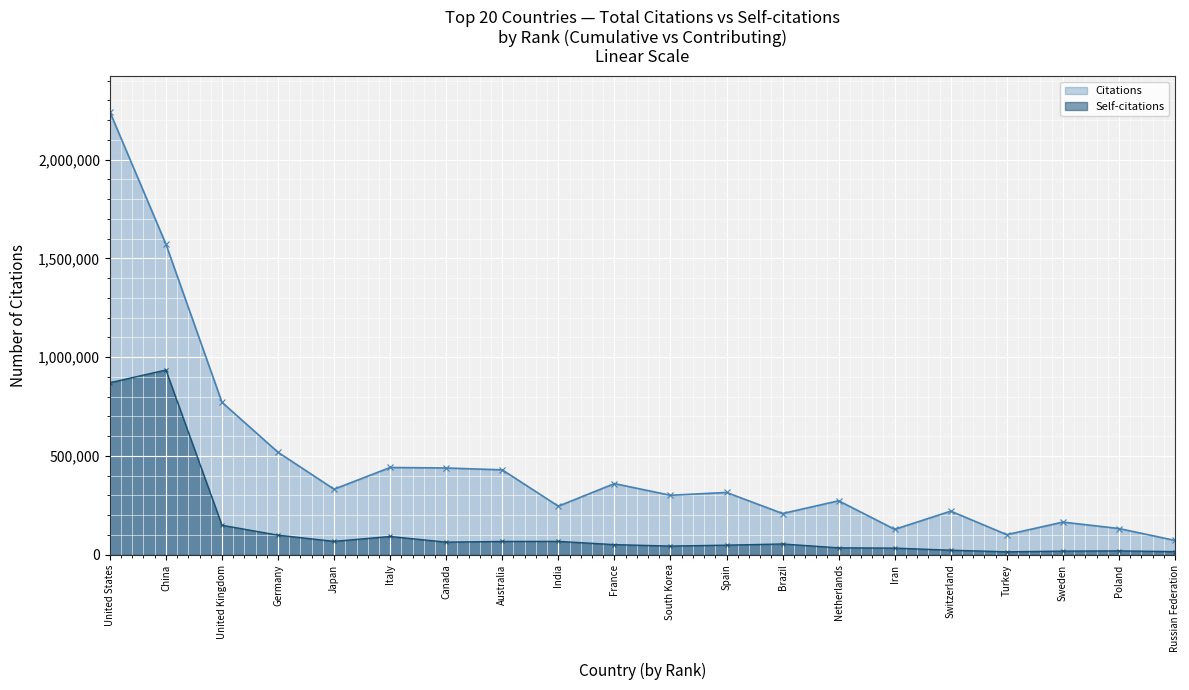

What is the maximum value shown in the chart?

2242286